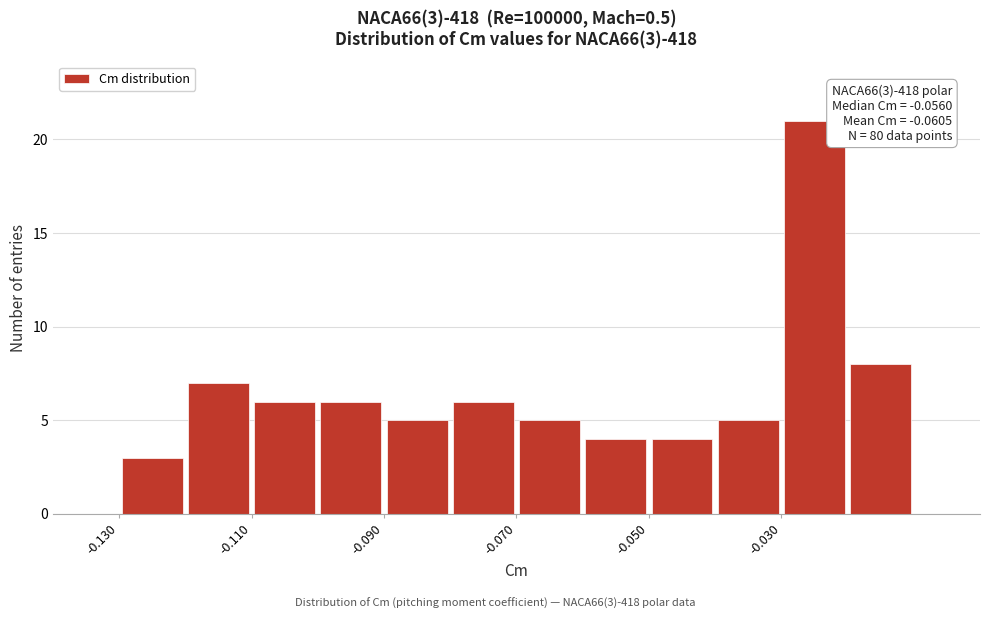

Over which range of the x-axis is the bar tallest?

-0.03 to -0.02